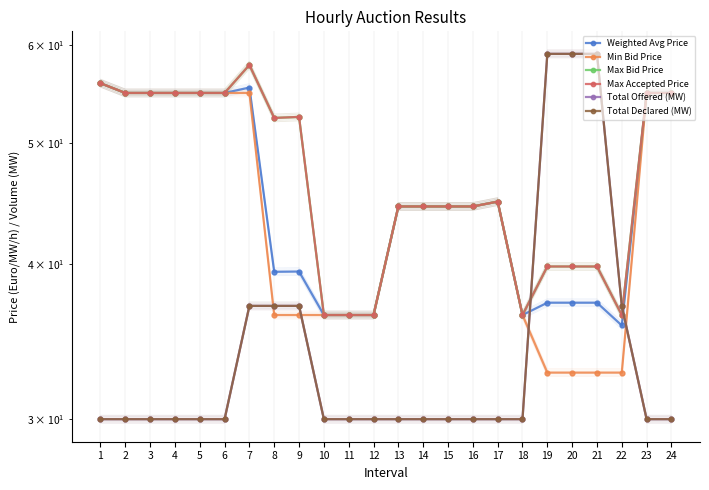

What is the total value across all series at 19?

267.5